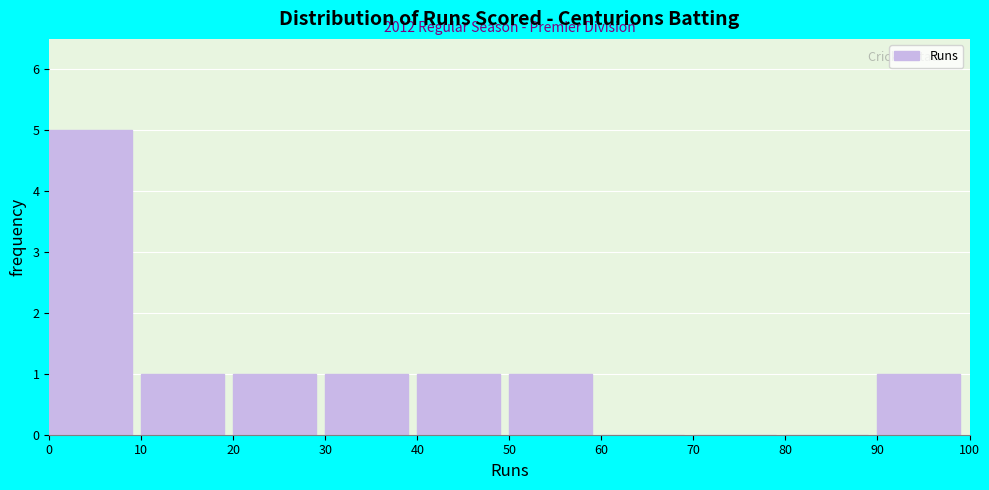

Over which range of the x-axis is the bar tallest?

0 to 10